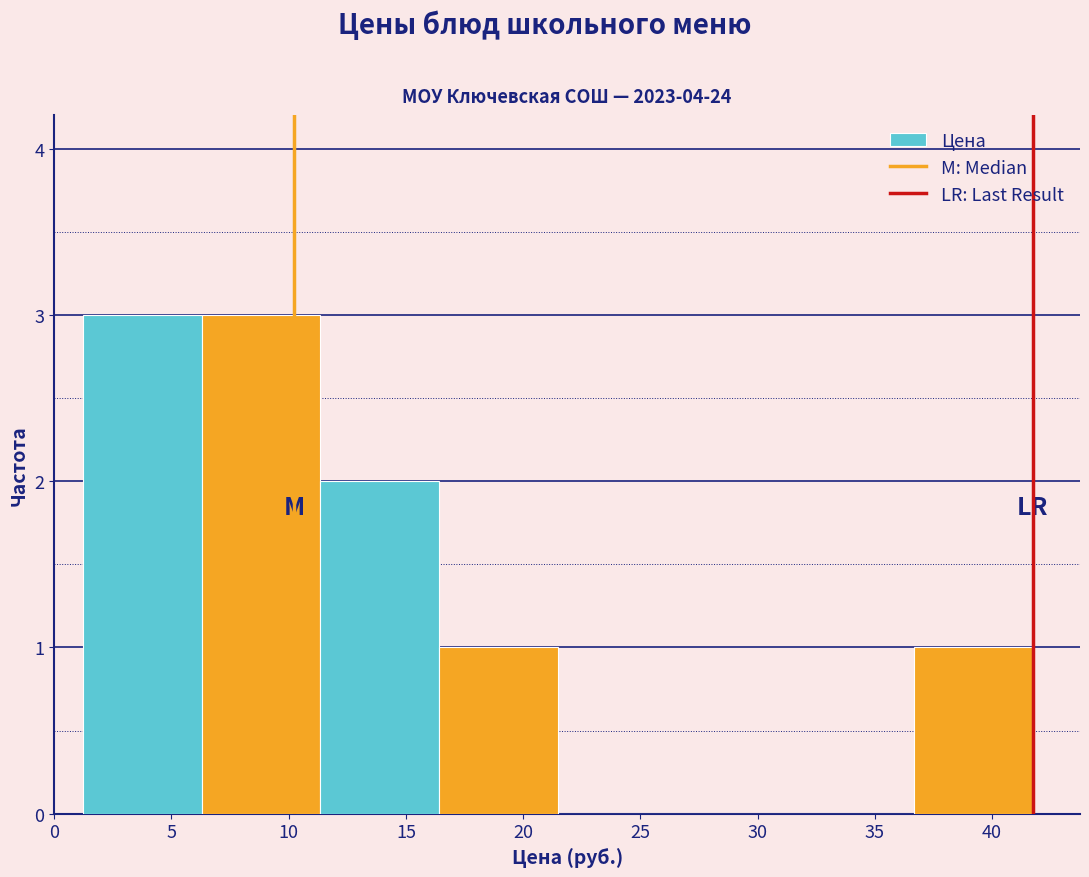

What is the height of the bar covering 1.0 to 6.5 on the x-axis? Neither the bar edges nor the heights are printed on the chart, so give them approximately, as read against the axes.

3